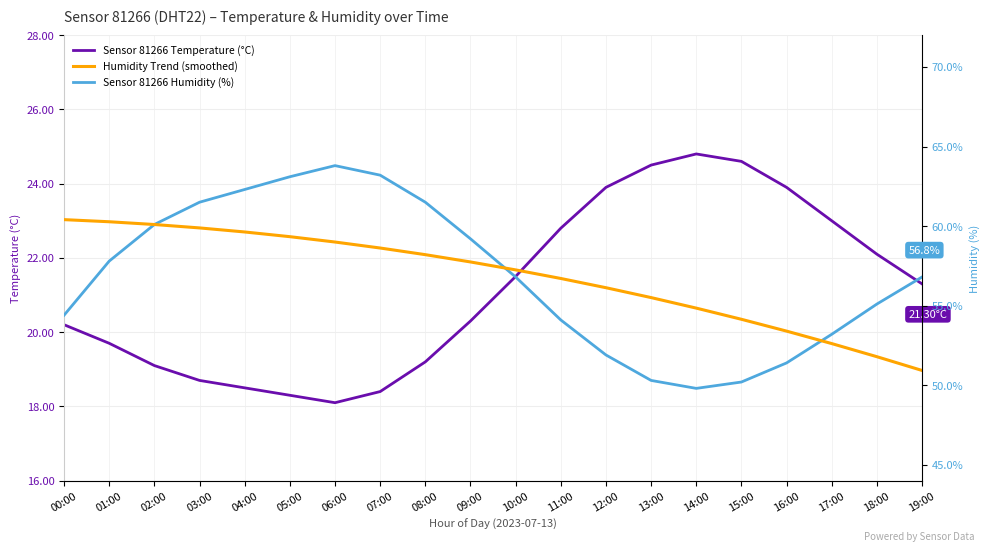

What is the label of the 17th point from the left?

16:00